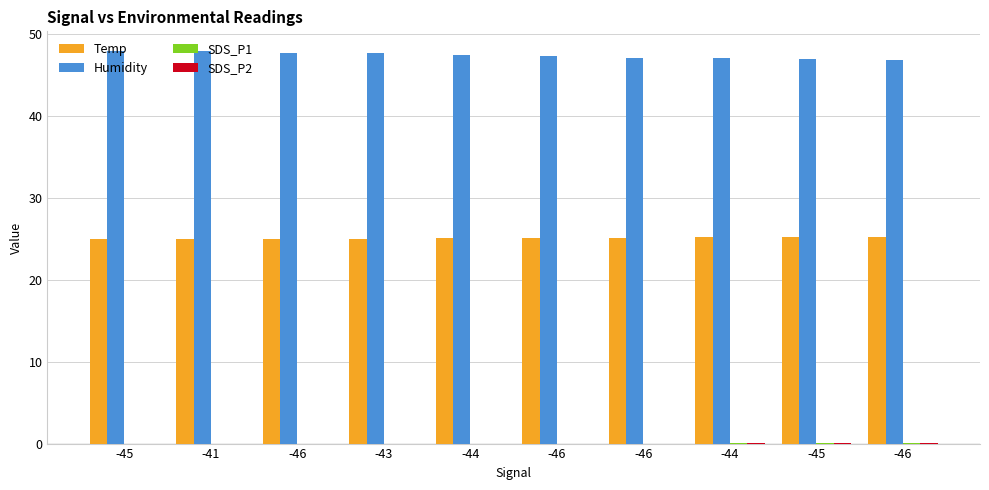

Is it true that Humidity equals 47.6 at -43?

True